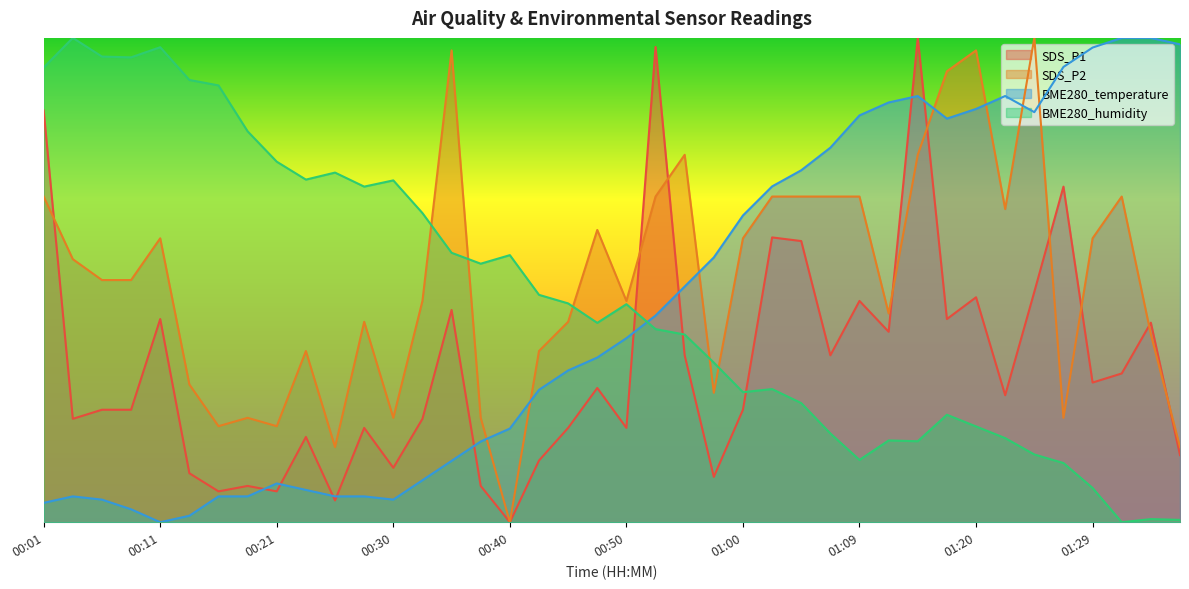

List the labels in order of BME280_temperature value, smallest first.

00:11, 00:13, 00:09, 00:01, 00:06, 00:30, 00:04, 00:16, 00:18, 00:26, 00:28, 00:23, 00:21, 00:33, 00:35, 00:38, 00:40, 00:43, 00:45, 00:47, 00:50, 00:52, 00:55, 00:57, 01:00, 01:02, 01:04, 01:07, 01:17, 01:09, 01:25, 01:20, 01:12, 01:15, 01:22, 01:27, 01:29, 01:37, 01:32, 01:35